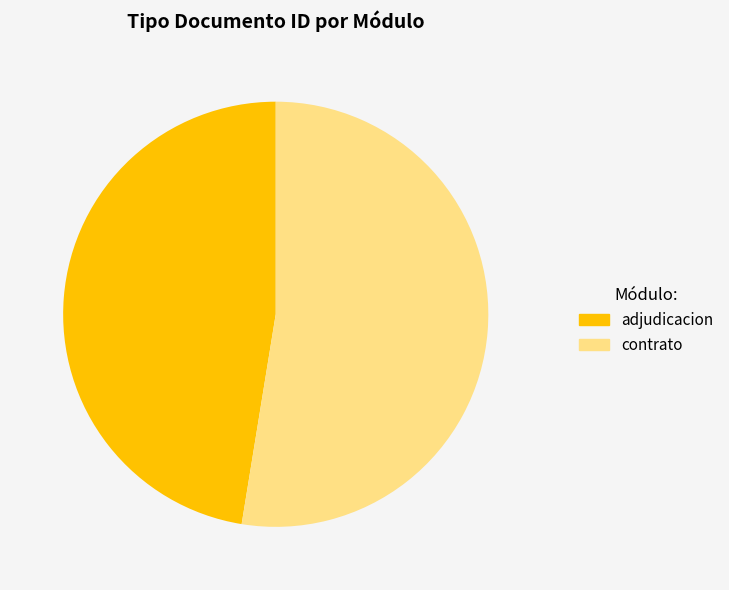

Which category has the smallest portion of the pie?

adjudicacion